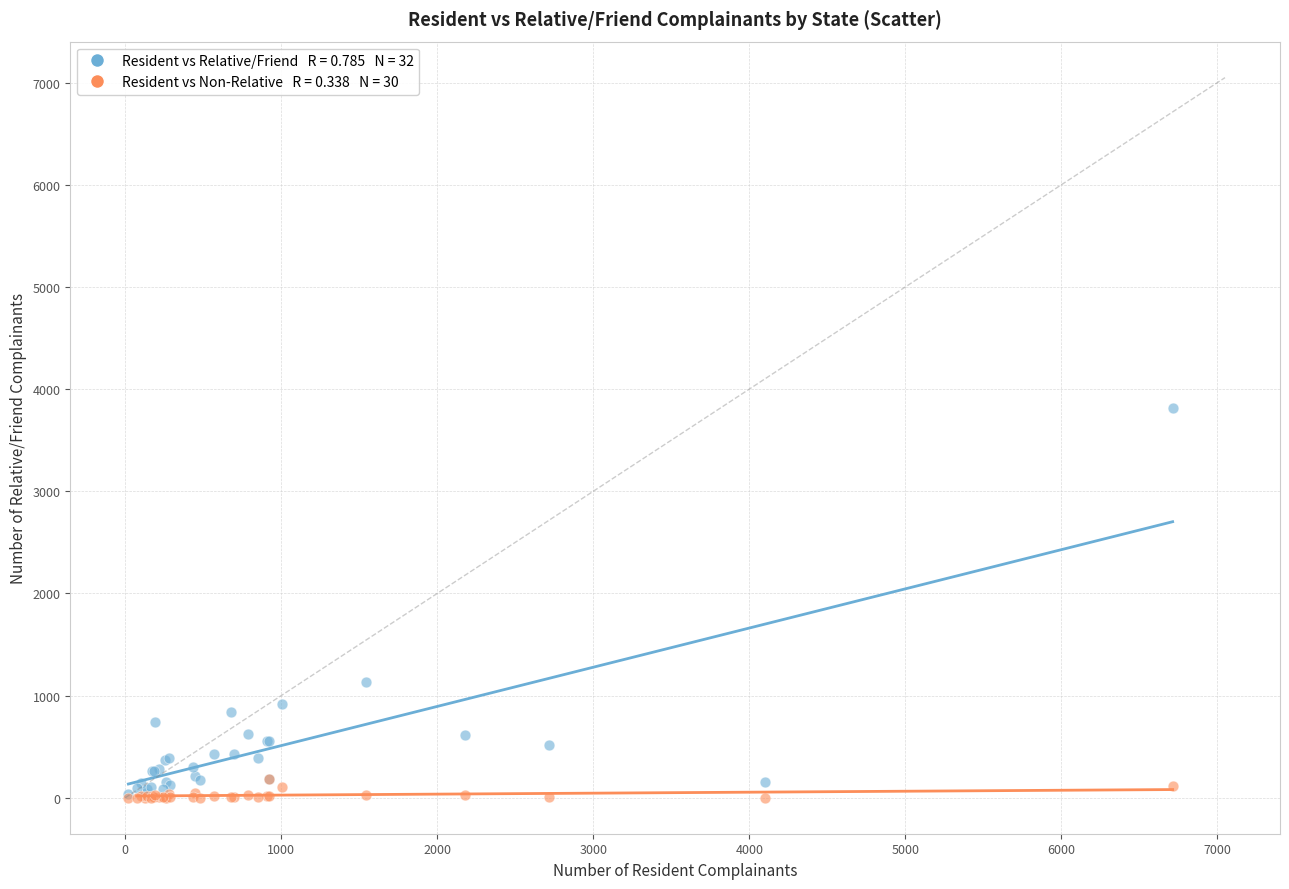

Across all series, what Y value is closest to 1908?

1132